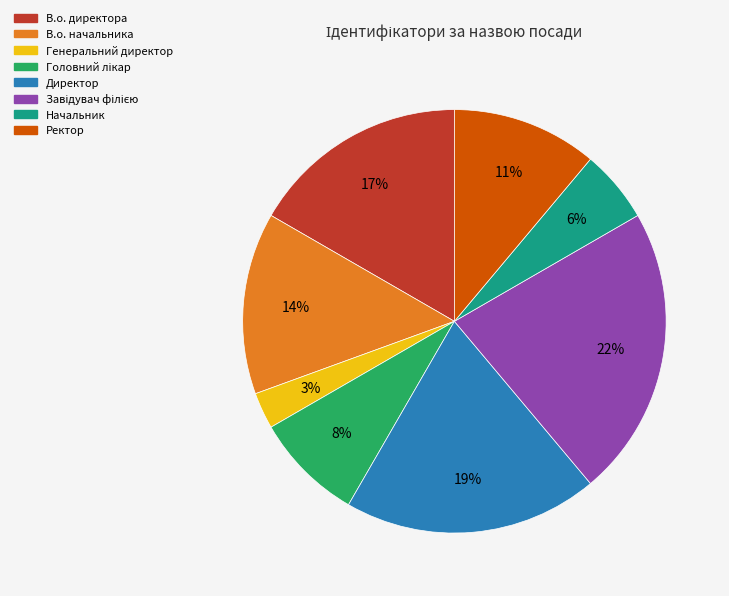

To the nearest percent, what is the combined percentage of Генеральний директор and Ректор?

14%